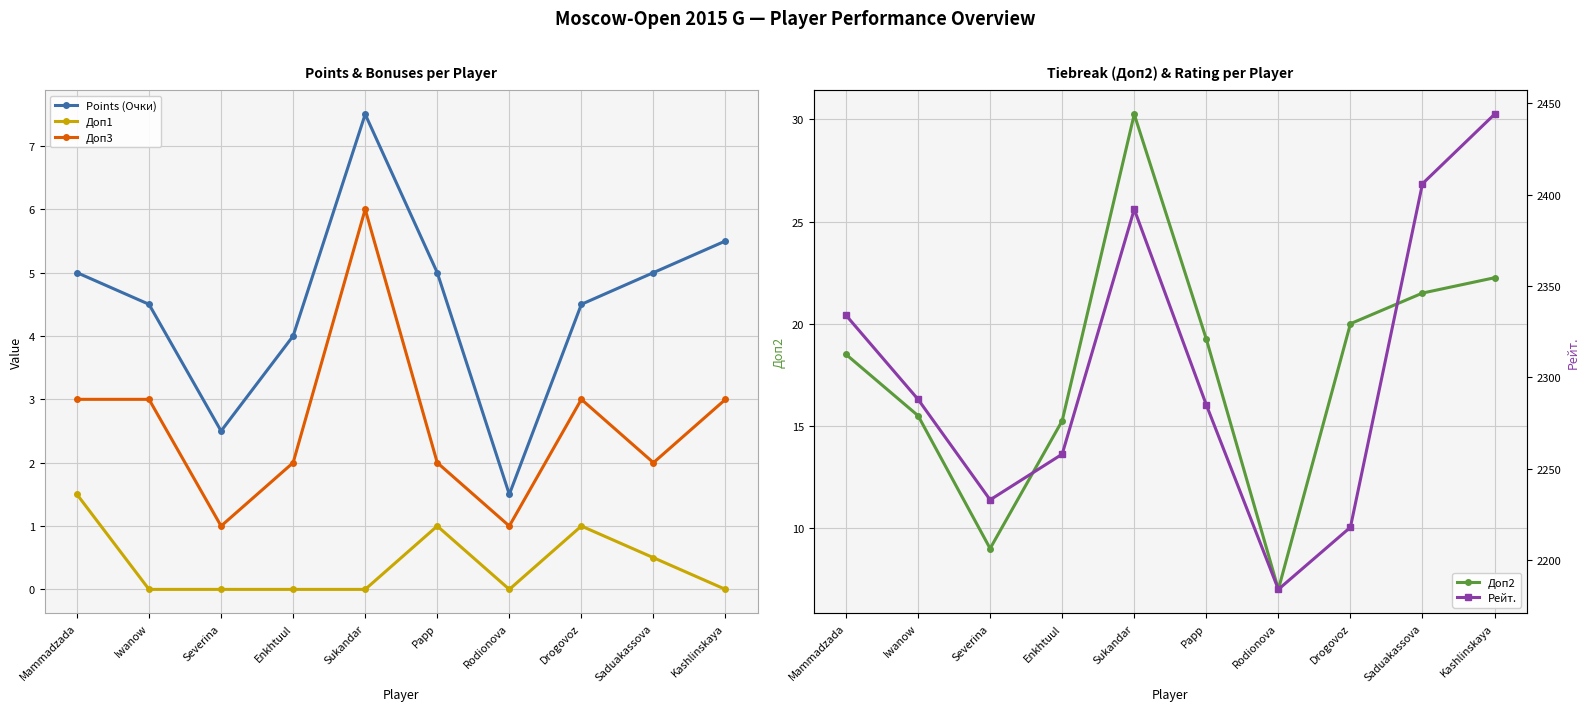

At how many categories does at least one series exceed 2079?

10